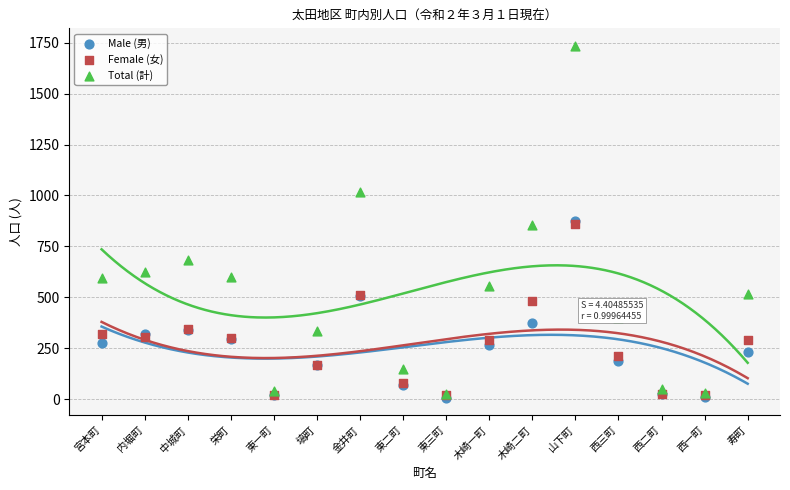

At which category is the sum across all series the highest?

山下町